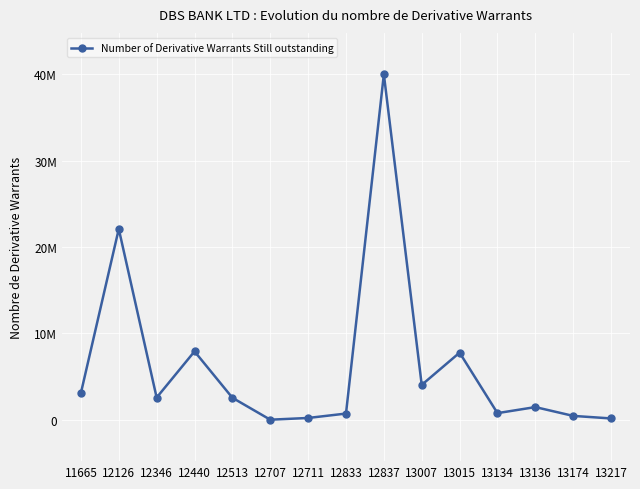

What is the difference between the values at 12837 and 11665?

36910000